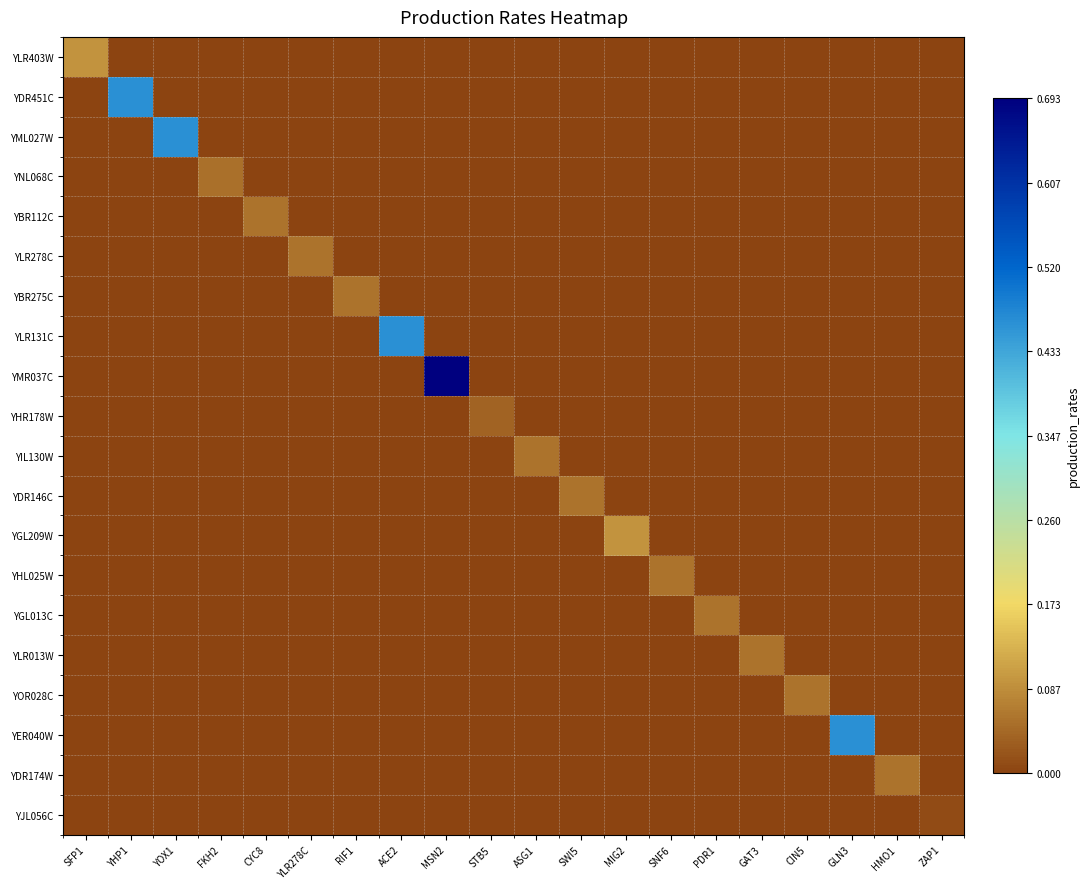

At how many categories does at least one series exceed 0?

20